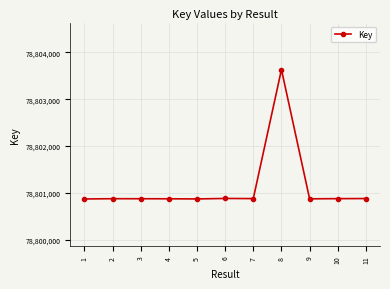

What is the average value?

78801131